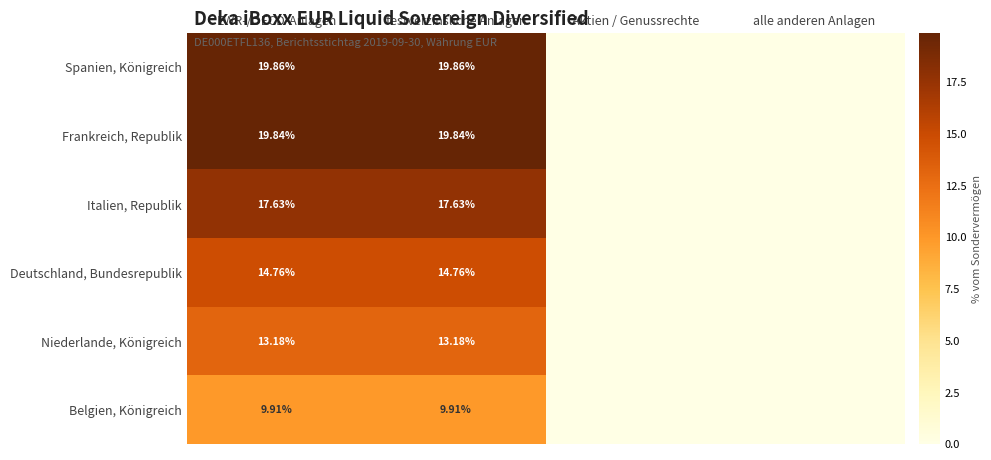

Rank the series at festverzinsliche Anlagen from highest to lowest value.

Spanien, Königreich, Frankreich, Republik, Italien, Republik, Deutschland, Bundesrepublik, Niederlande, Königreich, Belgien, Königreich